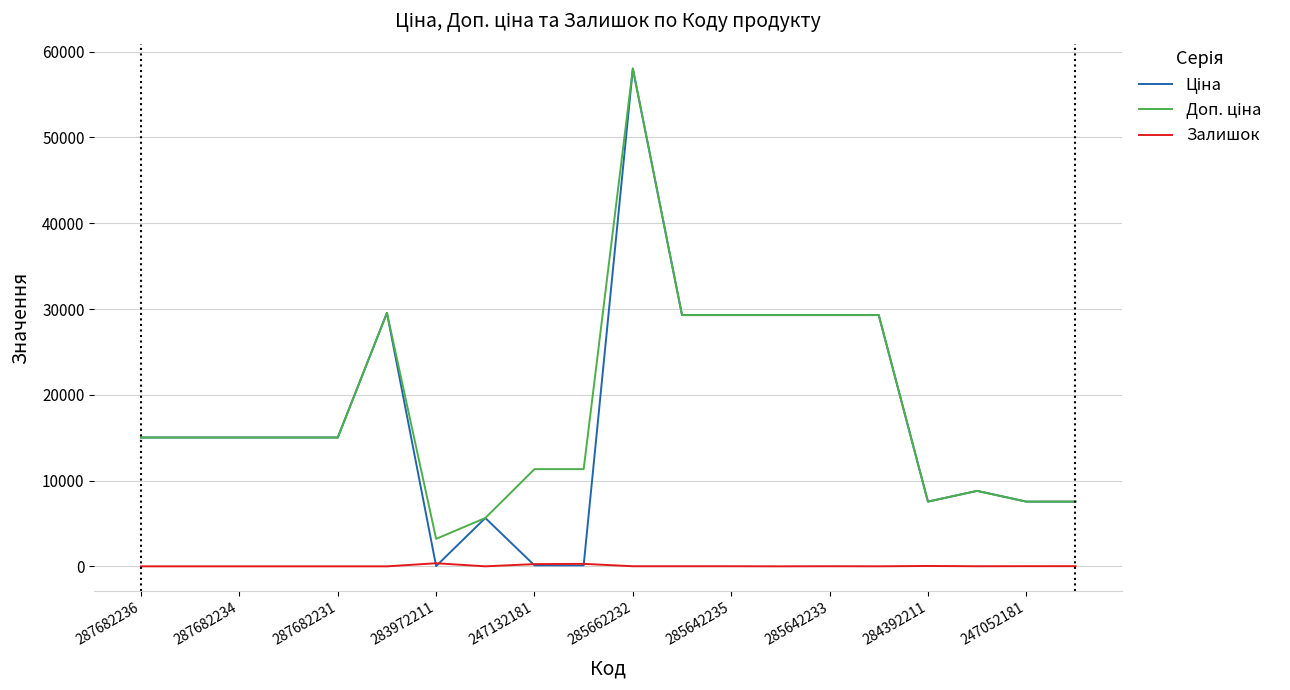

What is the maximum value shown in the chart?

58037.0